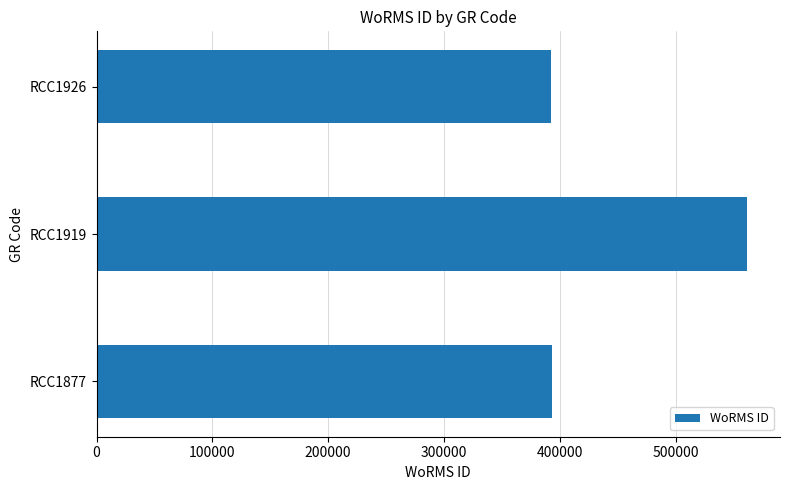

What is the sum of all values?

1347931